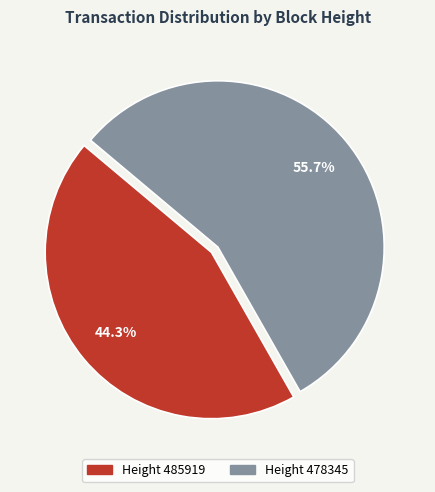

Is there any slice that represents more than half of the pie?

Yes